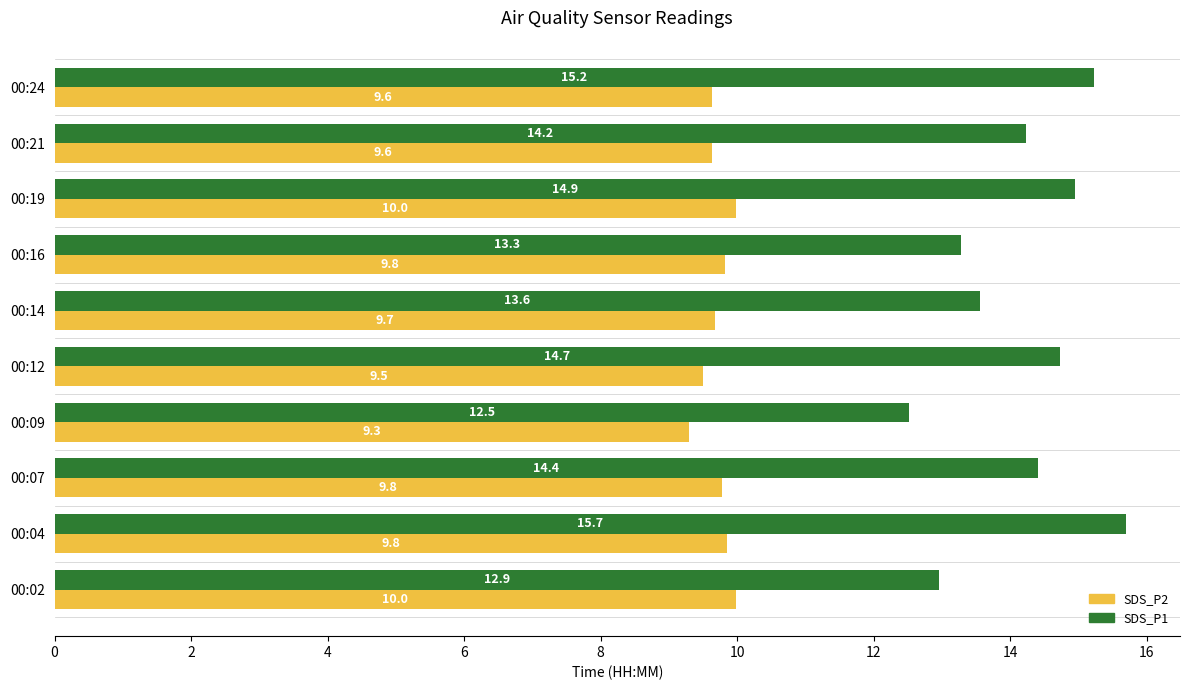

Rank the series at 00:24 from highest to lowest value.

SDS_P1, SDS_P2